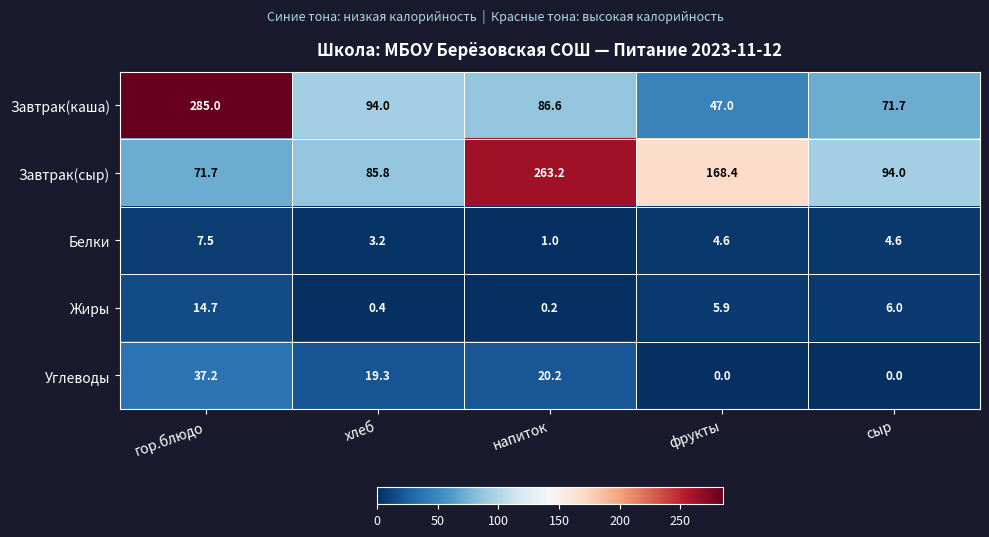

What is the sum of all Жиры values?

27.2